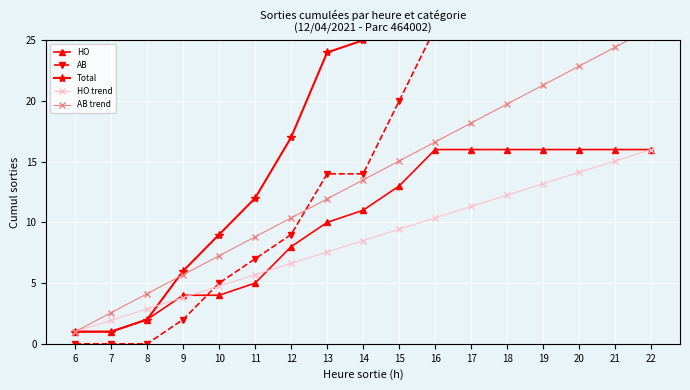

How many lines are shown in the chart?

5